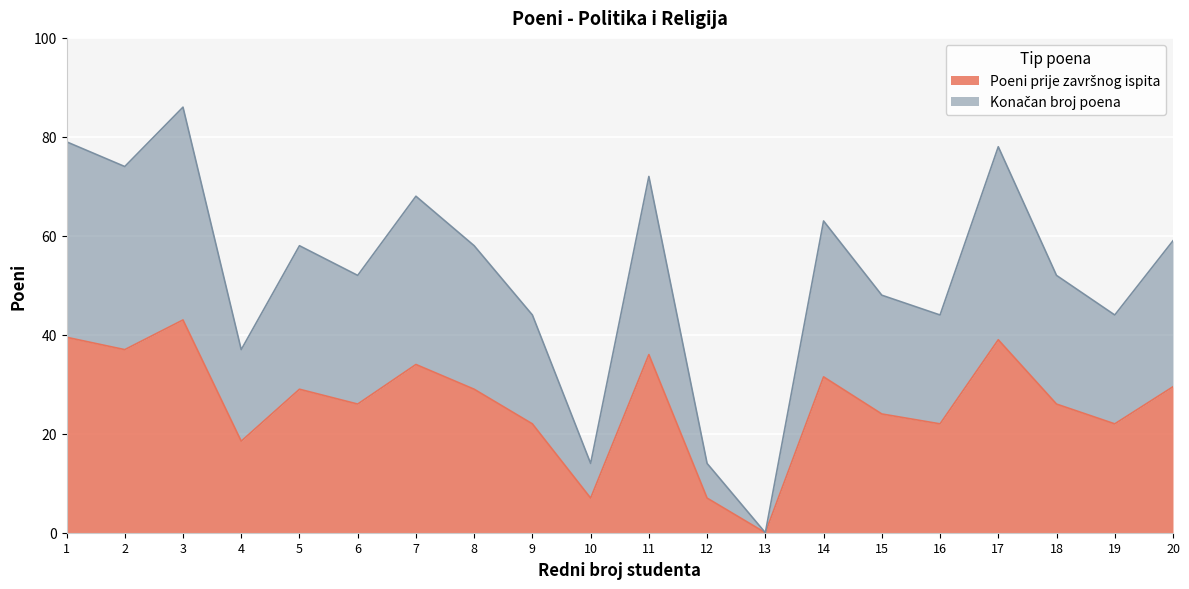

At how many categories does at least one series exceed 48?

12